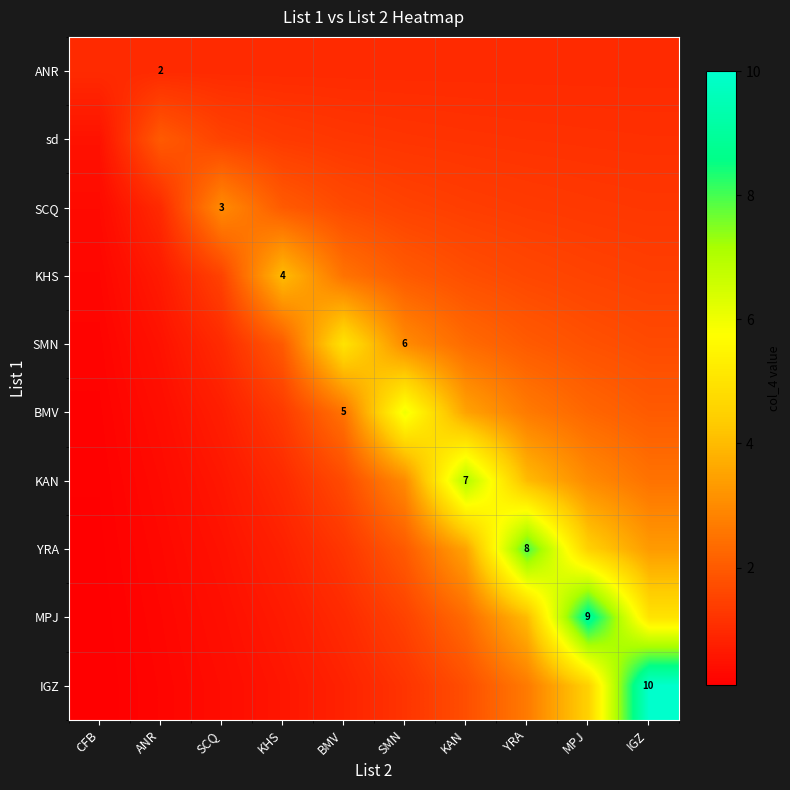

List the labels in order of YRA value, smallest first.

CFB, ANR, SCQ, KHS, BMV, SMN, IGZ, KAN, MPJ, YRA